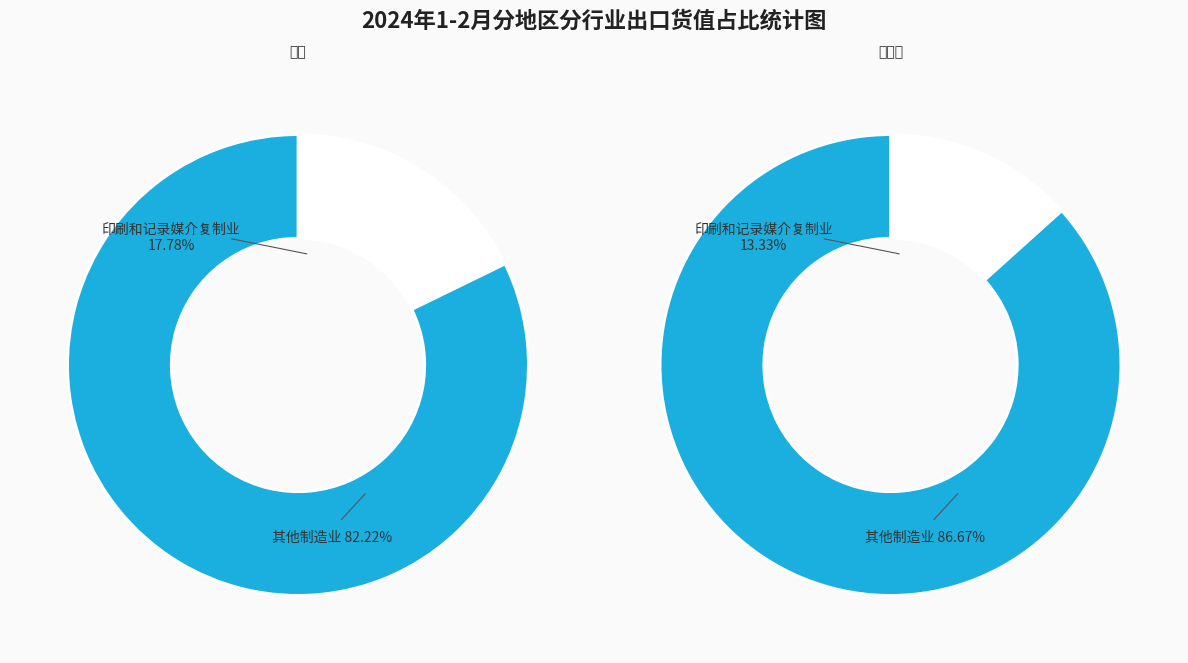

Is it true that 8 is 1% of the pie?

False